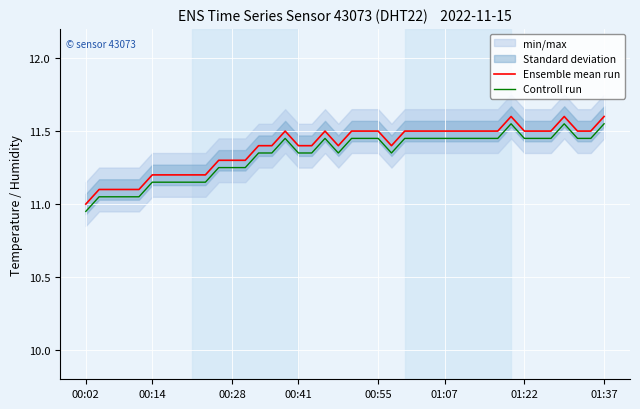

In Controll run, how many points are higher than both neighbors (excluding endpoints)?

4